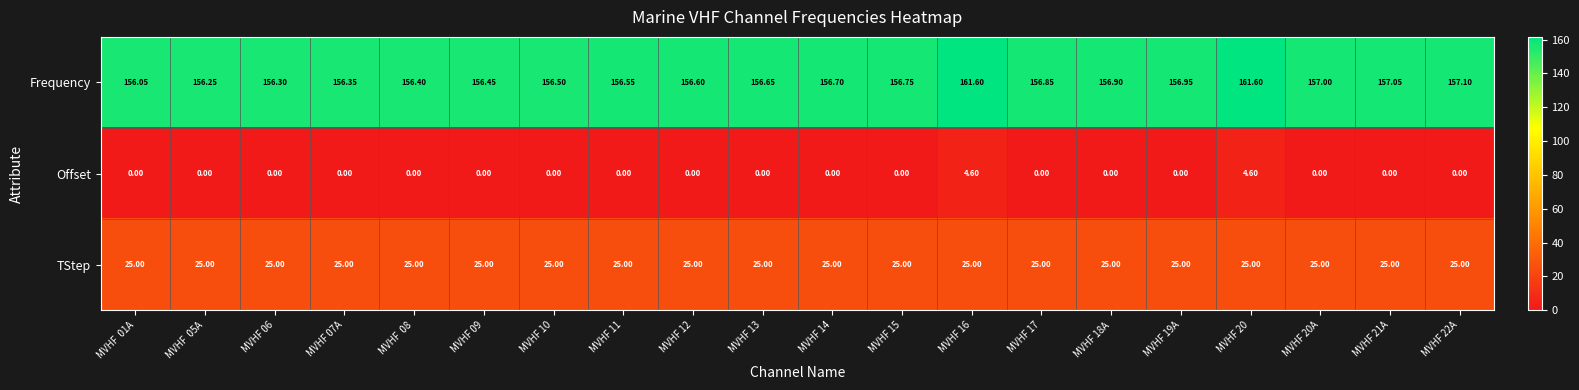

Which series has the largest total across all categories?

Frequency